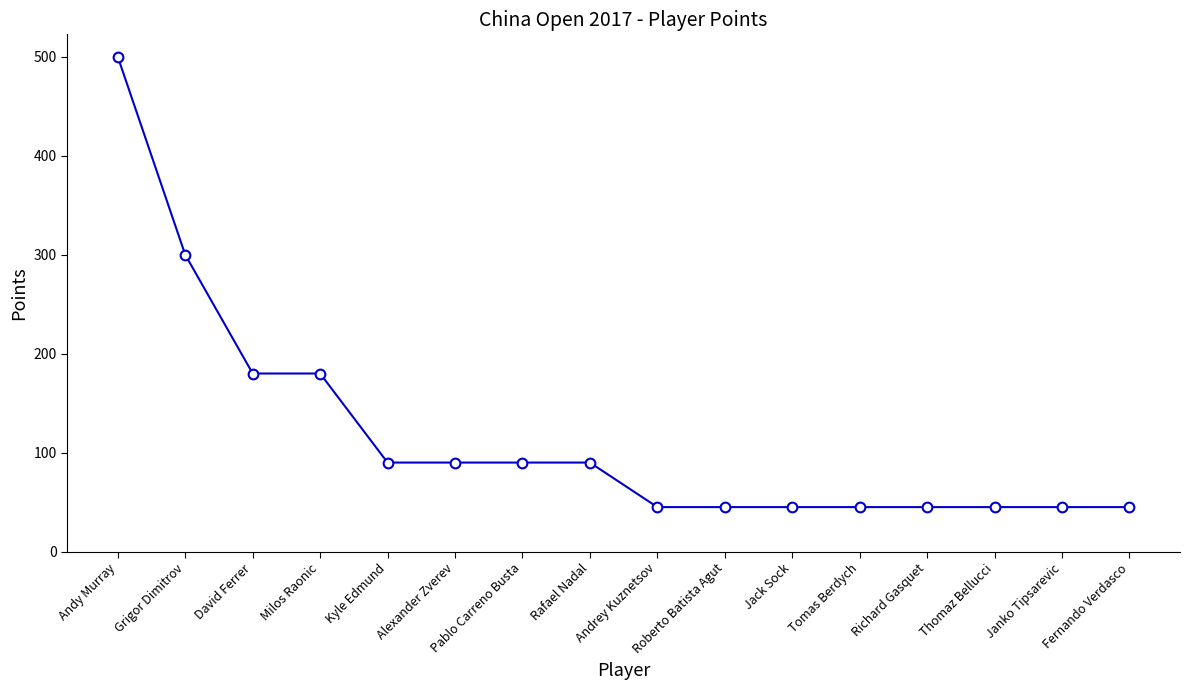

True or false: the data shows 42 at Pablo Carreno Busta.

False